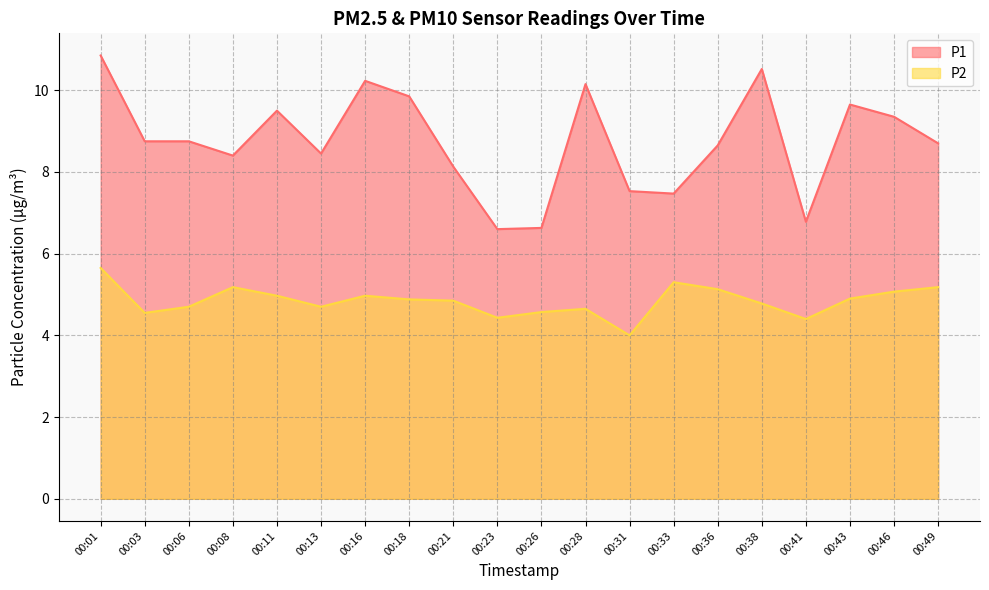

True or false: P2 and P1 cross at least once.

False